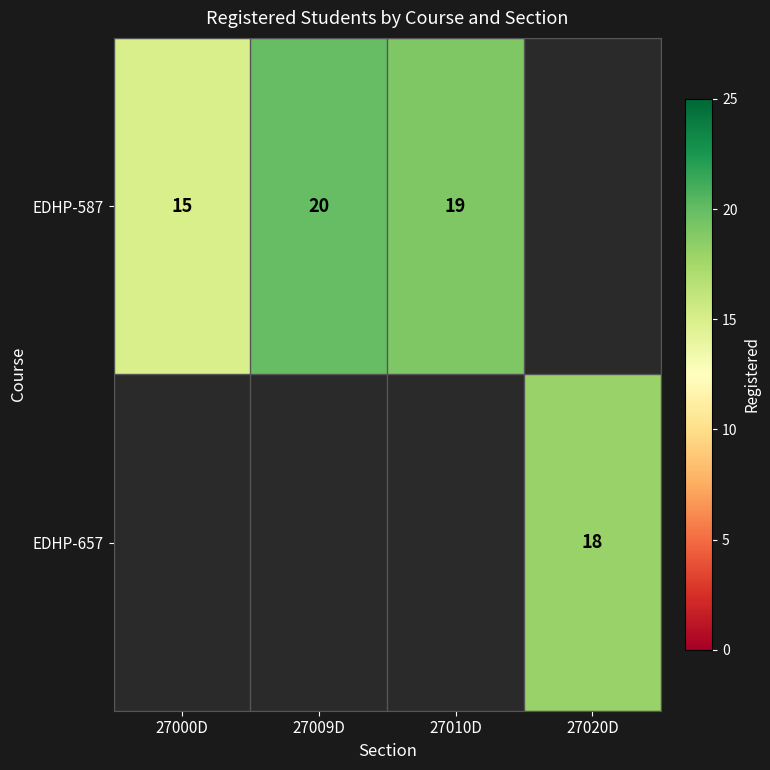

The EDHP-657 series shows 11 at 27020D. True or false?

False